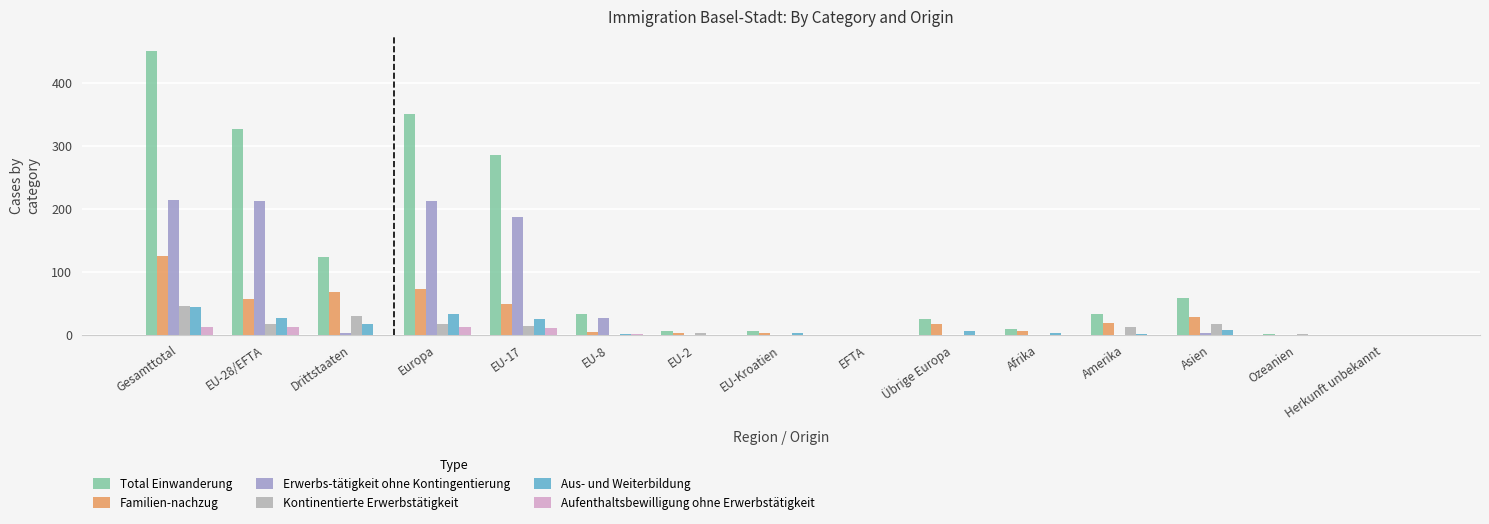

At which label does Total Einwanderung first exceed 32?

Gesamttotal